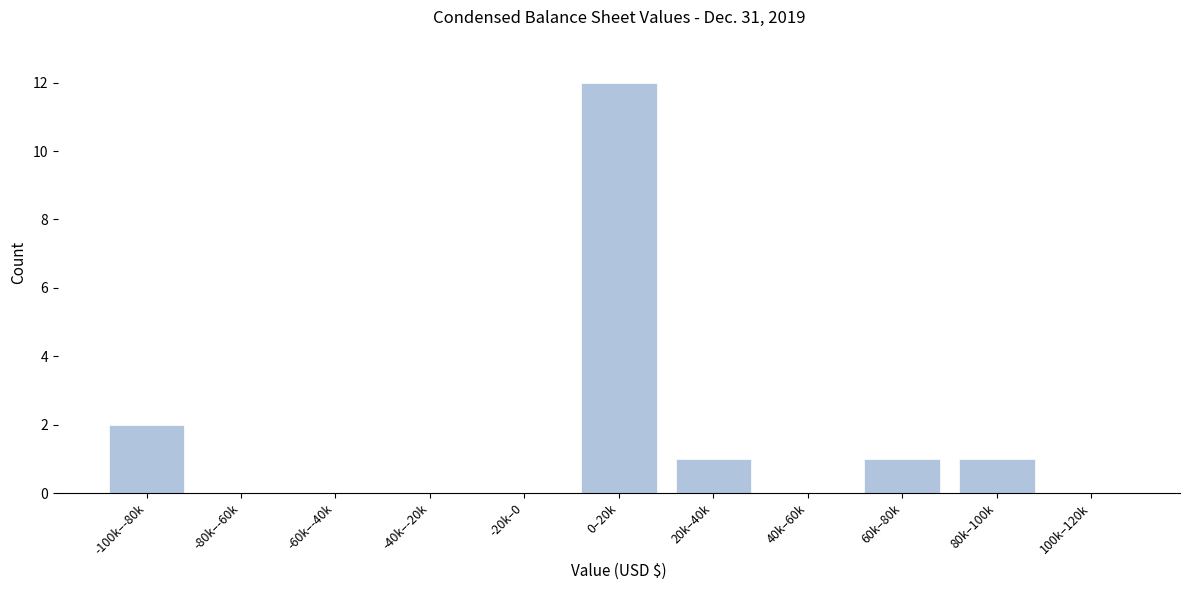

Reading left to right, what are all the values shown in this chart?

-100k–-80k=2	-80k–-60k=0	-60k–-40k=0	-40k–-20k=0	-20k–0=0	0–20k=12	20k–40k=1	40k–60k=0	60k–80k=1	80k–100k=1	100k–120k=0